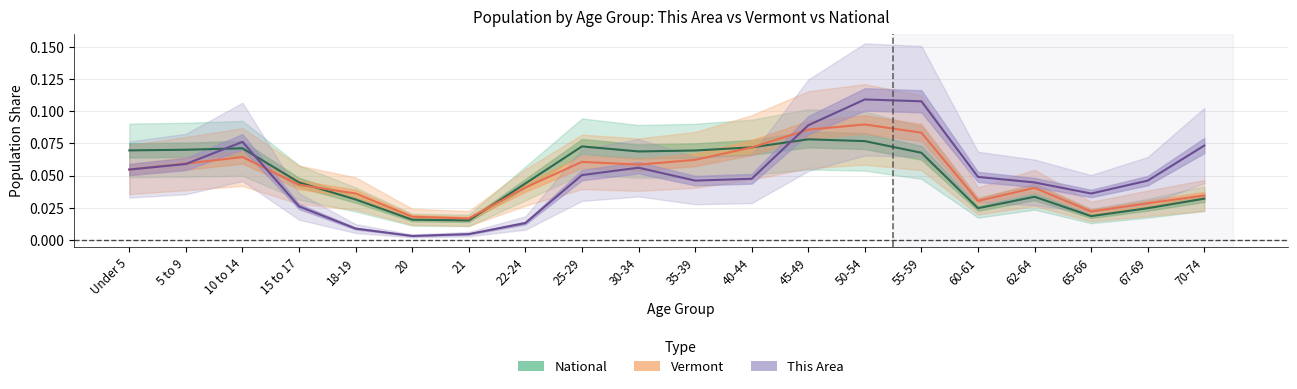

In Vermont, how many points are lower than both neighbors (excluding endpoints)?

4